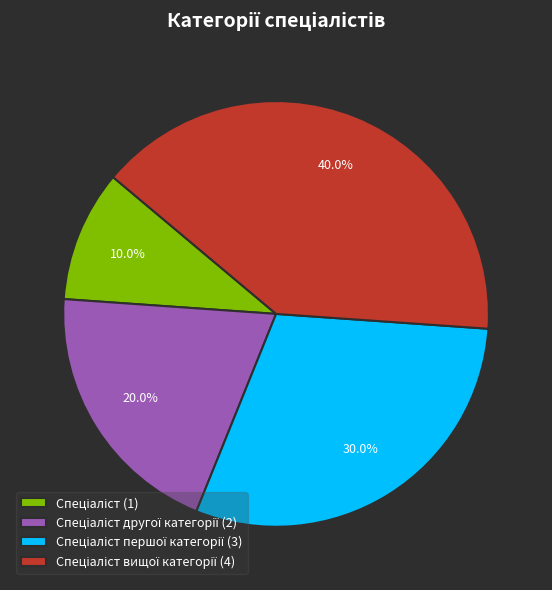

To the nearest percent, what is the average slice percentage?

25%